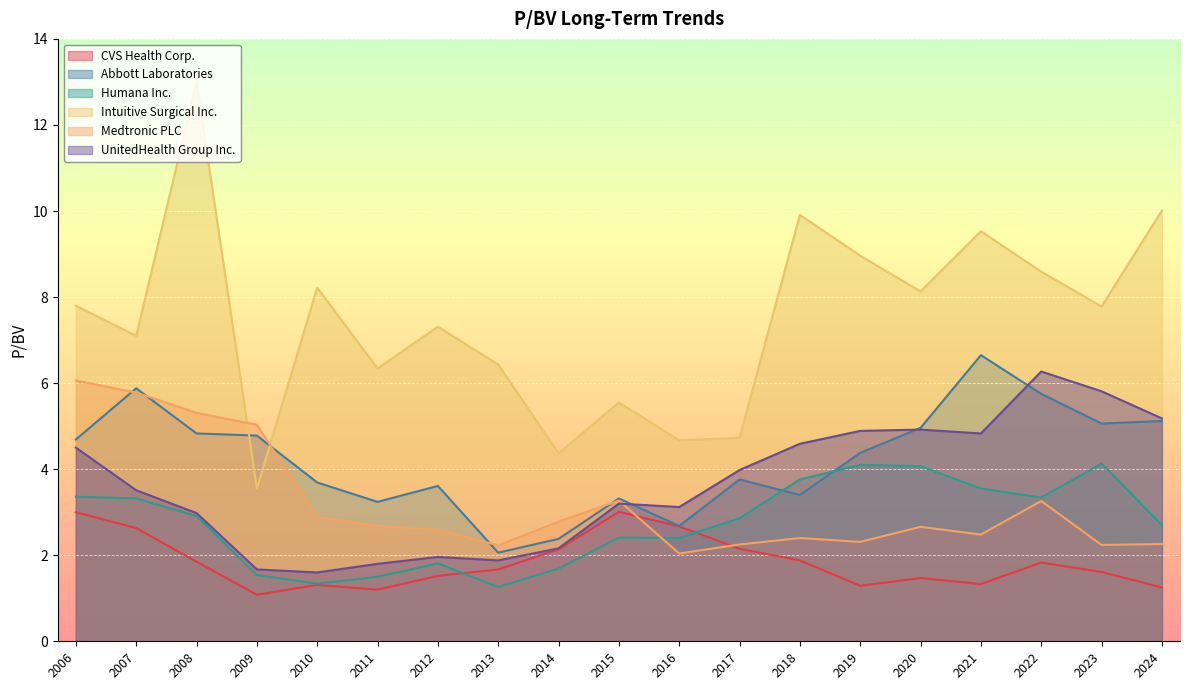

True or false: Abbott Laboratories has a value of 3.8 at 2017.

True